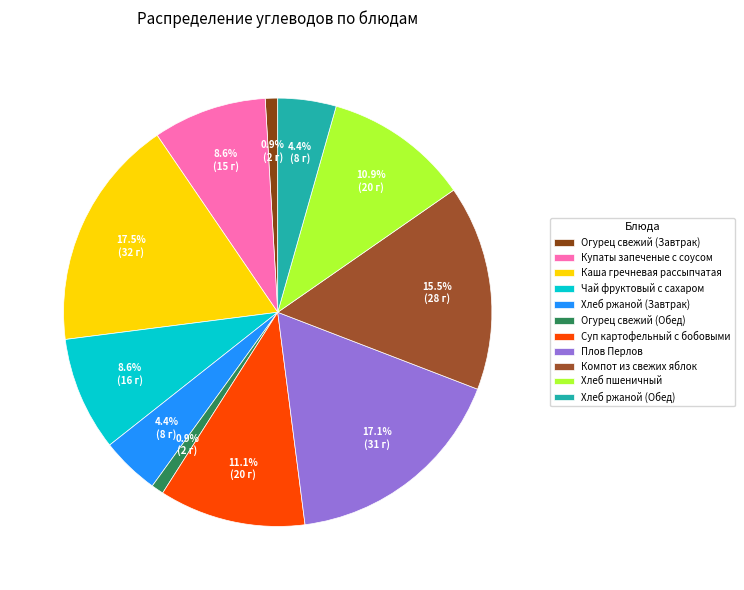

To the nearest percent, what portion does Плов Перлов represent?

17%